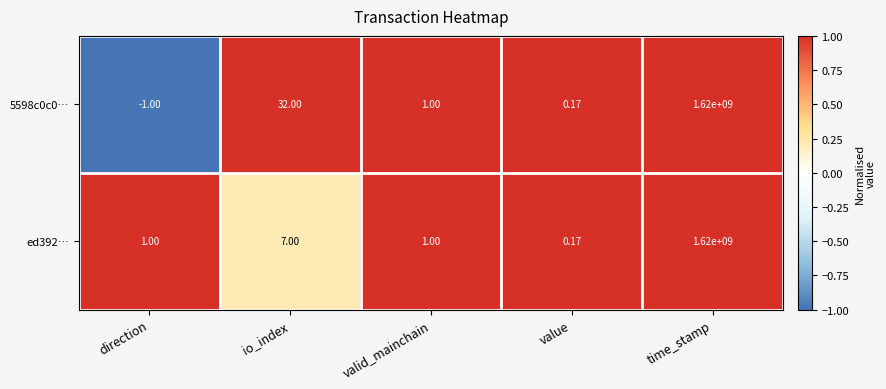

At which label does 5598c0c0… first exceed 1?

io_index